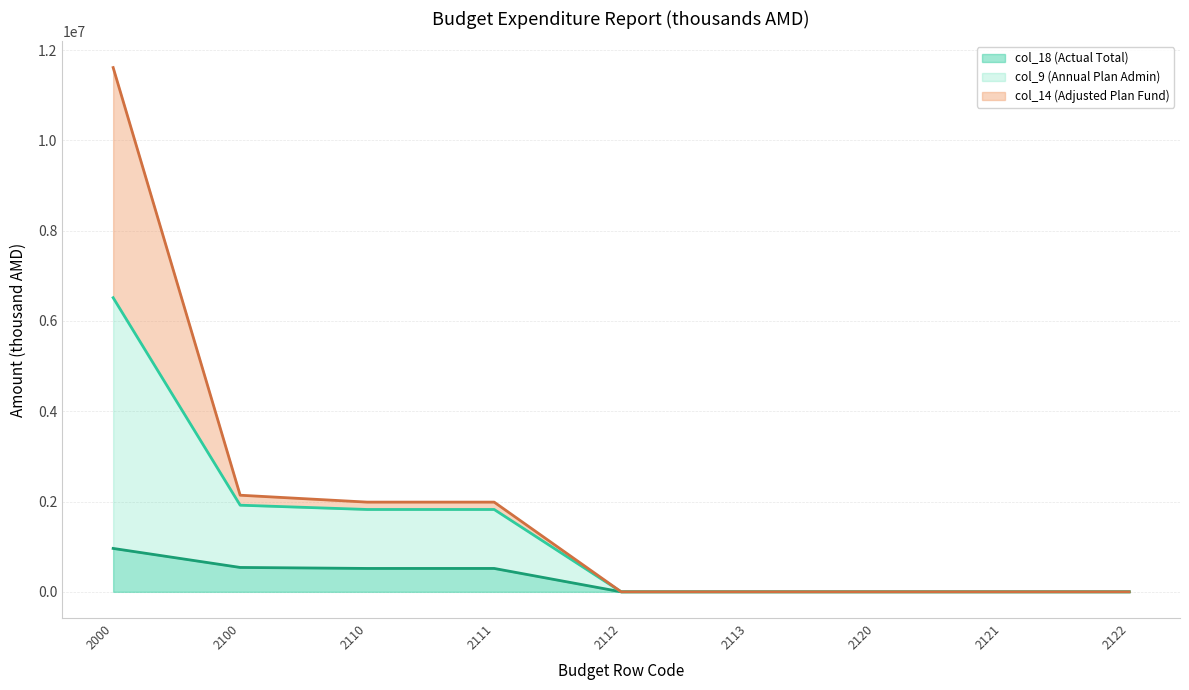

What is the sum of all col_9 (Annual Plan Admin) (line) values?

12082013.9